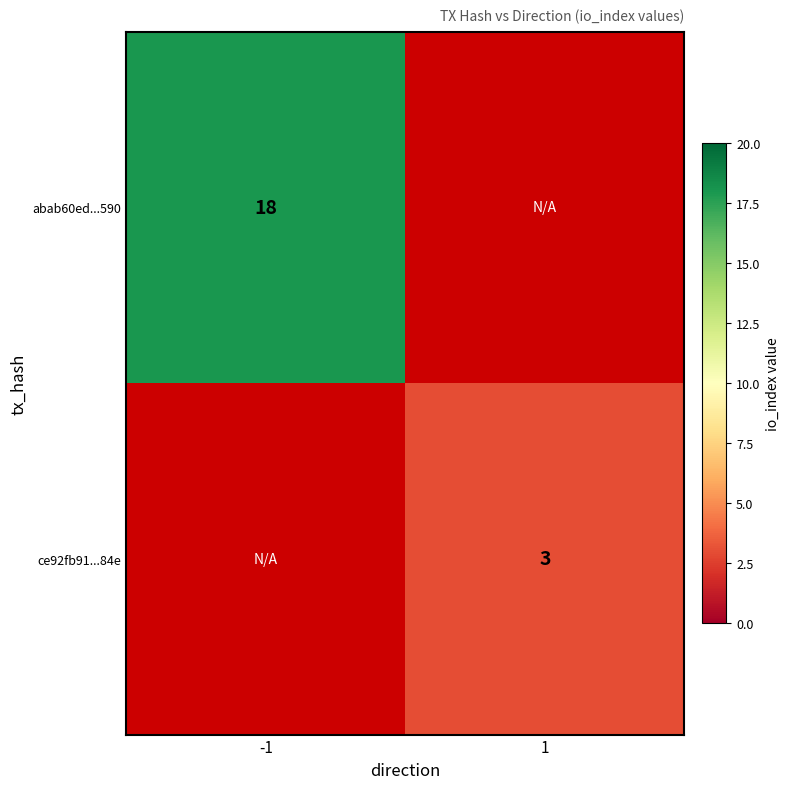

What is the smallest value displayed?

3.0